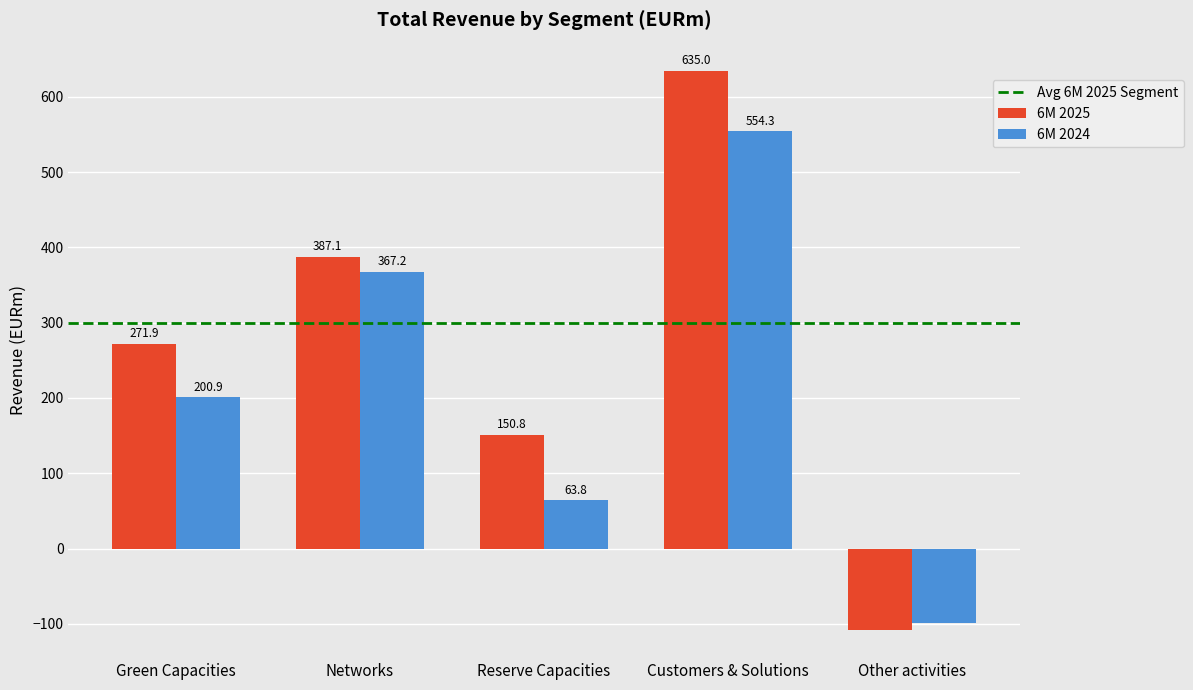

How many series are shown in this chart?

2